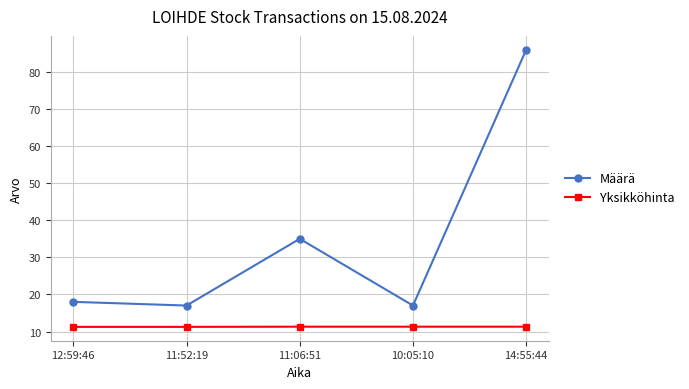

At which category does the chart reach its peak across all series?

14:55:44